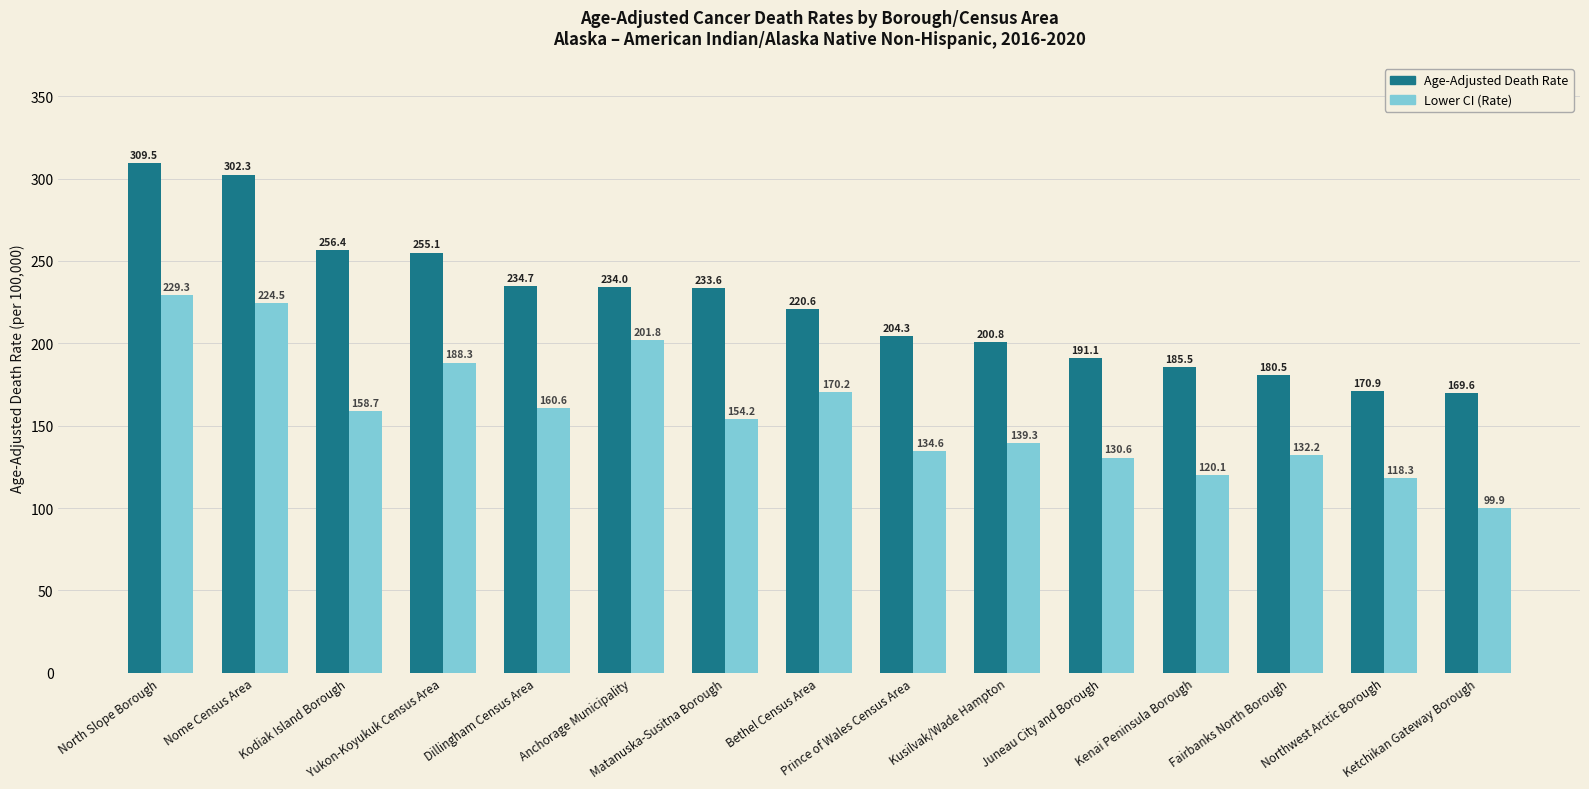

Rank the categories by Age-Adjusted Death Rate value from lowest to highest.

Ketchikan Gateway Borough, Northwest Arctic Borough, Fairbanks North Borough, Kenai Peninsula Borough, Juneau City and Borough, Kusilvak/Wade Hampton, Prince of Wales Census Area, Bethel Census Area, Matanuska-Susitna Borough, Anchorage Municipality, Dillingham Census Area, Yukon-Koyukuk Census Area, Kodiak Island Borough, Nome Census Area, North Slope Borough